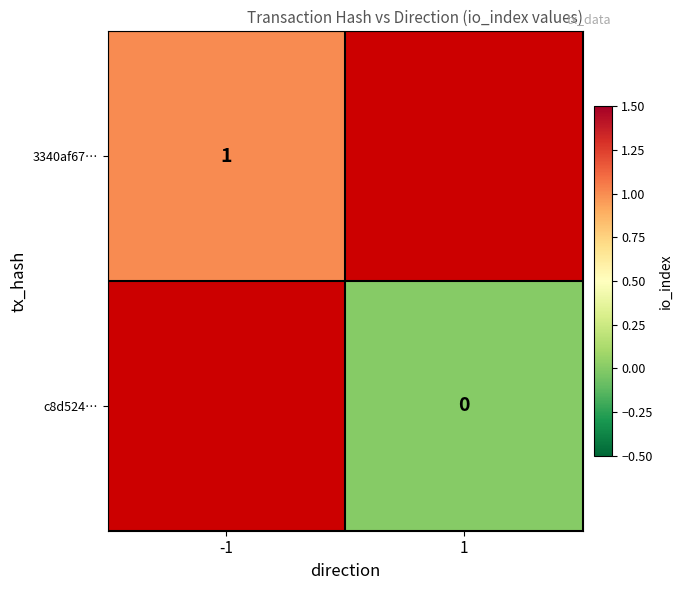

The value of 3340af67… at -1 is 1. True or false?

True